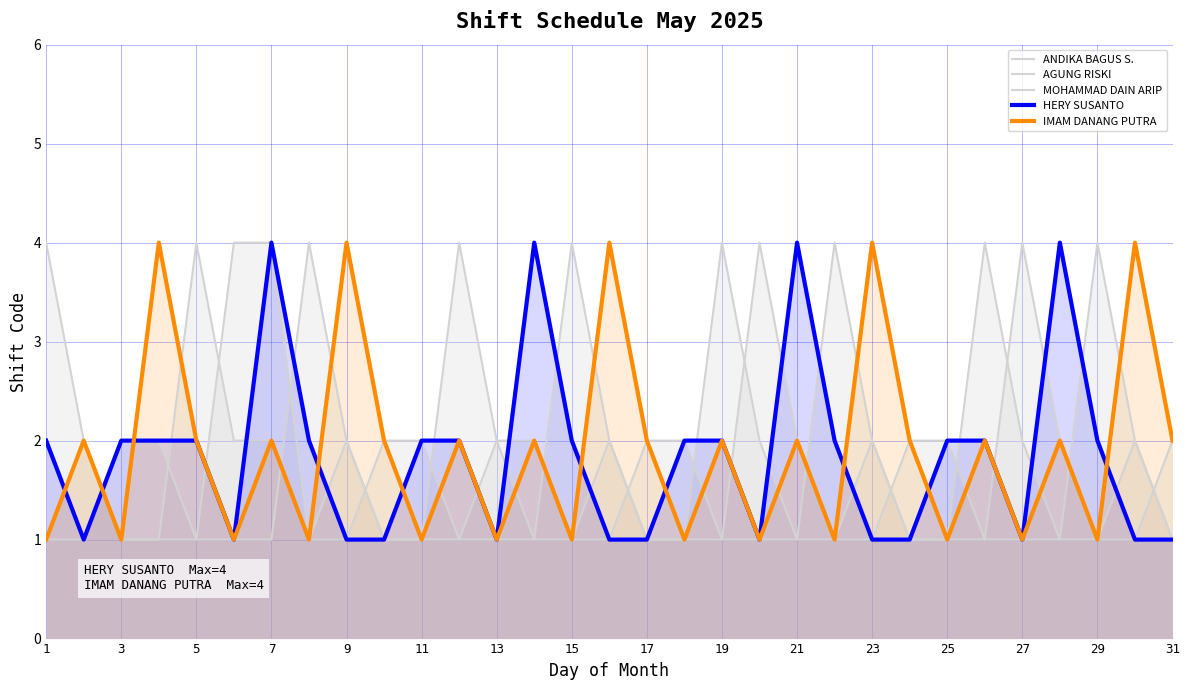

How many lines are shown in the chart?

5